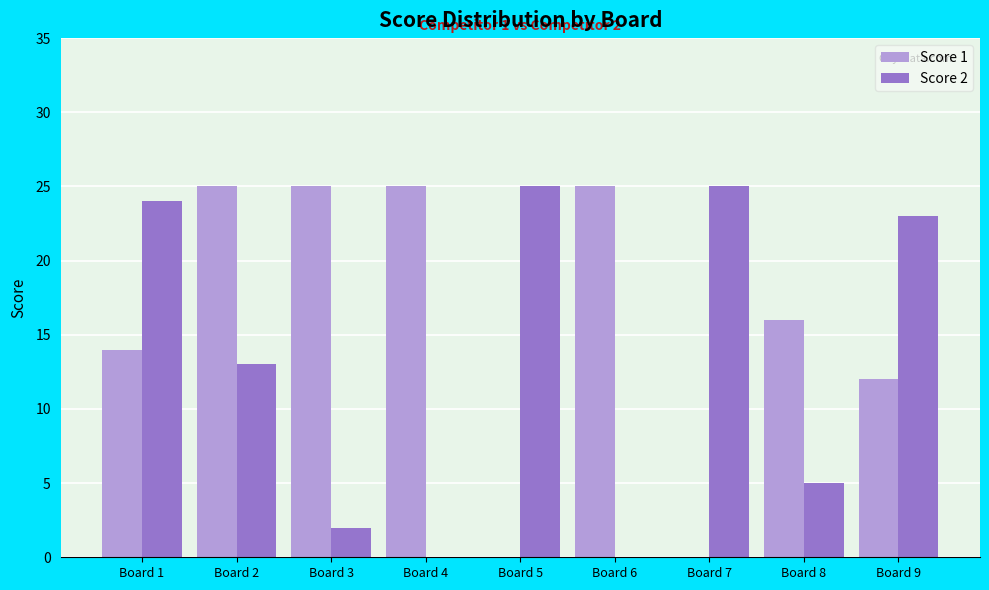

Between Board 4 and Board 9, which series saw the biggest shift?

Score 2